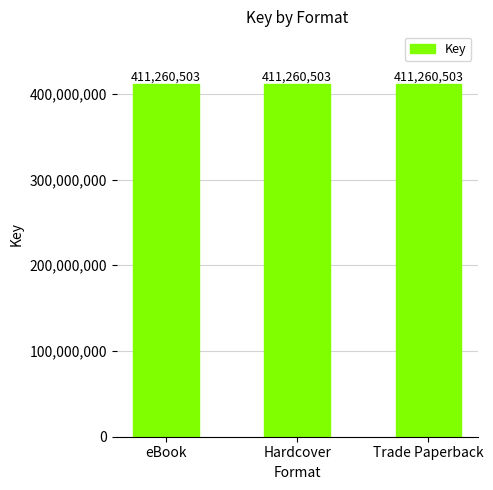

What is the value of the 2nd bar from the left?

411260503